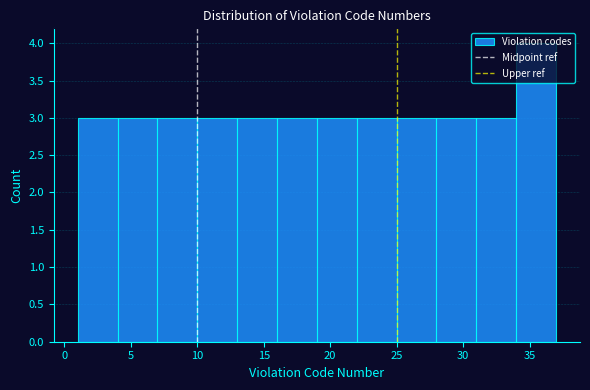

Which range on the x-axis has the tallest bar?

34 to 37